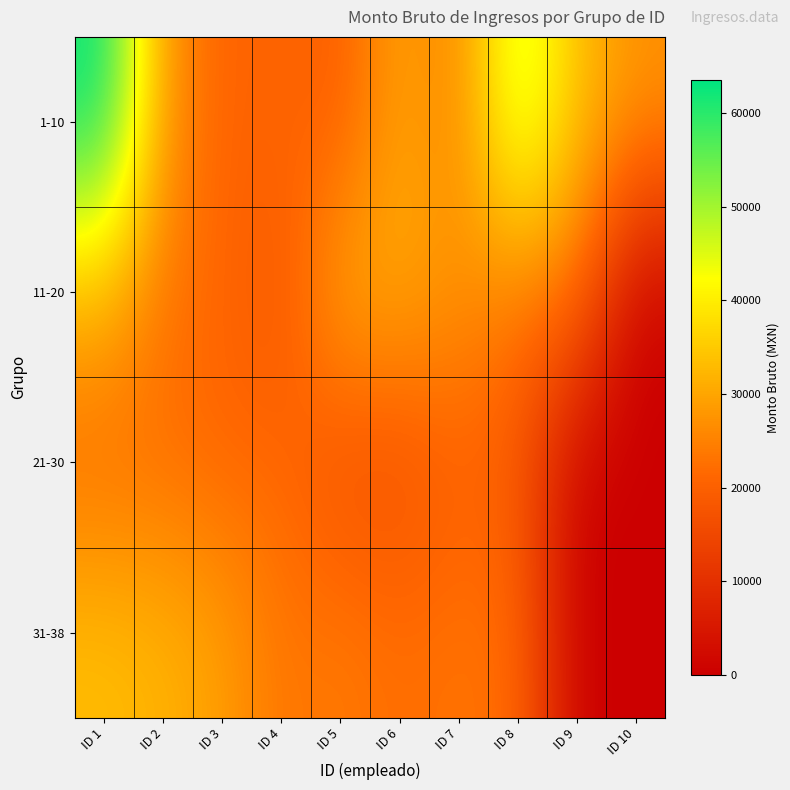

Reading left to right, extract all data points from this chart.

1-10: ID 1=63567.5	ID 2=27731.3	ID 3=20297.5	ID 4=21264.1	ID 5=19331.0	ID 6=30215.0	ID 7=24550.1	ID 8=49945.9	ID 9=33277.6	ID 10=27731.3
11-20: ID 1=31891.0	ID 2=23124.5	ID 3=21264.1	ID 4=17820.1	ID 5=31026.8	ID 6=30759.6	ID 7=27759.3	ID 8=23659.1	ID 9=23707.6	ID 10=0.0
21-30: ID 1=21674.0	ID 2=22158.4	ID 3=20902.8	ID 4=21674.0	ID 5=16457.1	ID 6=16457.1	ID 7=19912.8	ID 8=18610.6	ID 9=0.0	ID 10=0.0
31-38: ID 1=33277.6	ID 2=31891.0	ID 3=29117.9	ID 4=23124.5	ID 5=24129.9	ID 6=22230.6	ID 7=23197.2	ID 8=22230.6	ID 9=0.0	ID 10=0.0